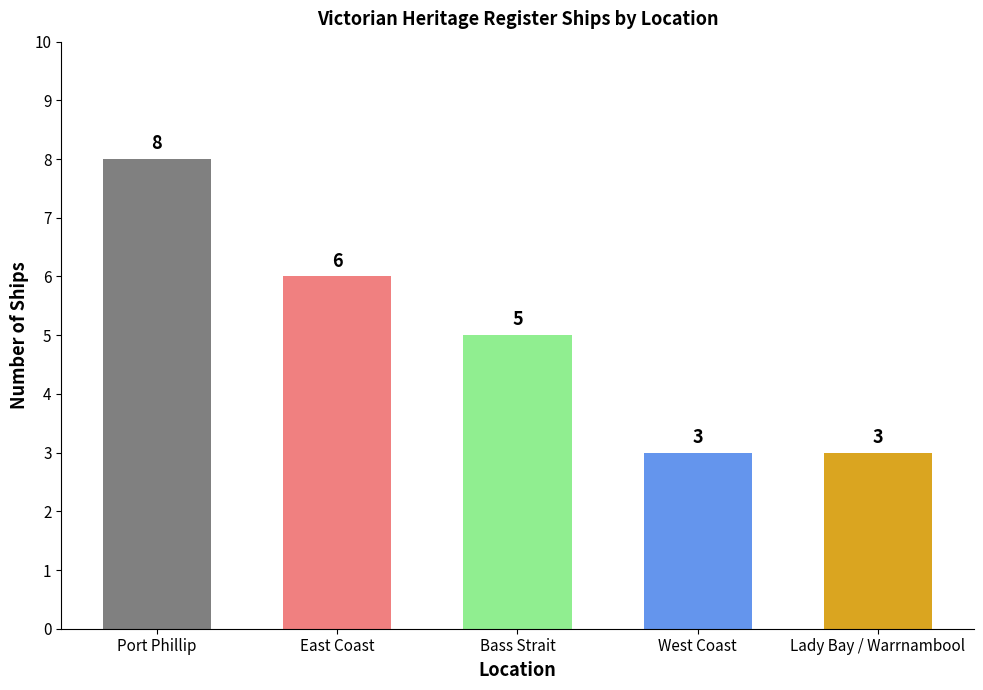

What is the label of the 4th bar from the left?

West Coast